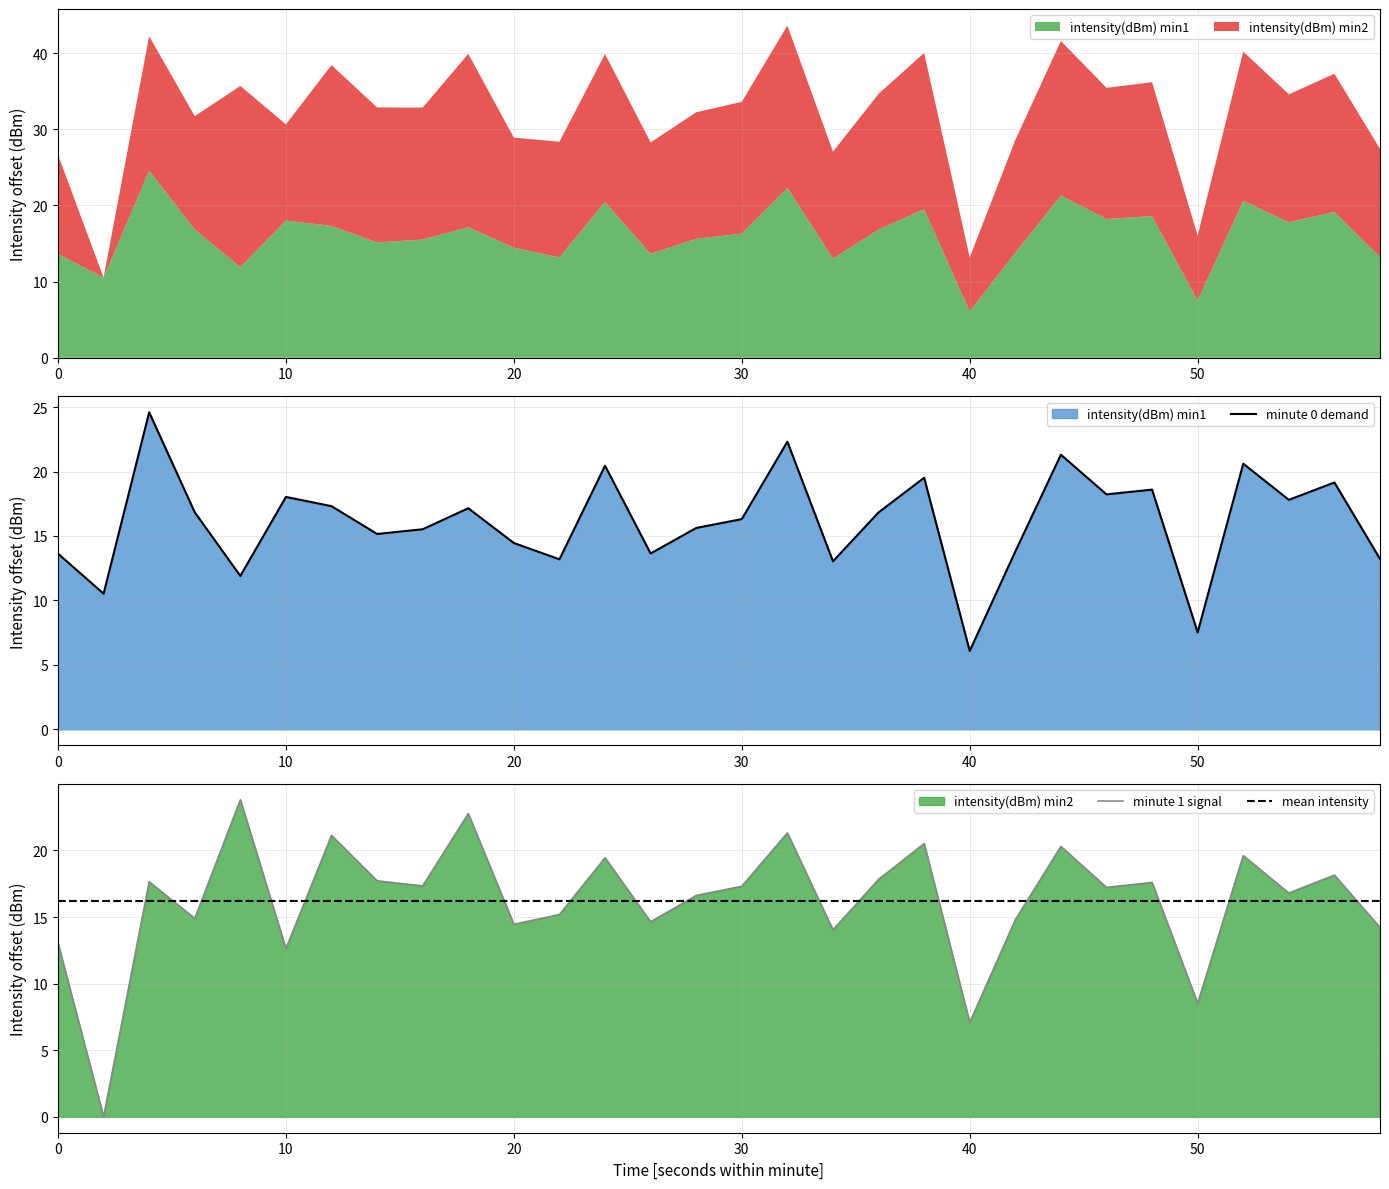

Does the chart have visible grid lines?

Yes